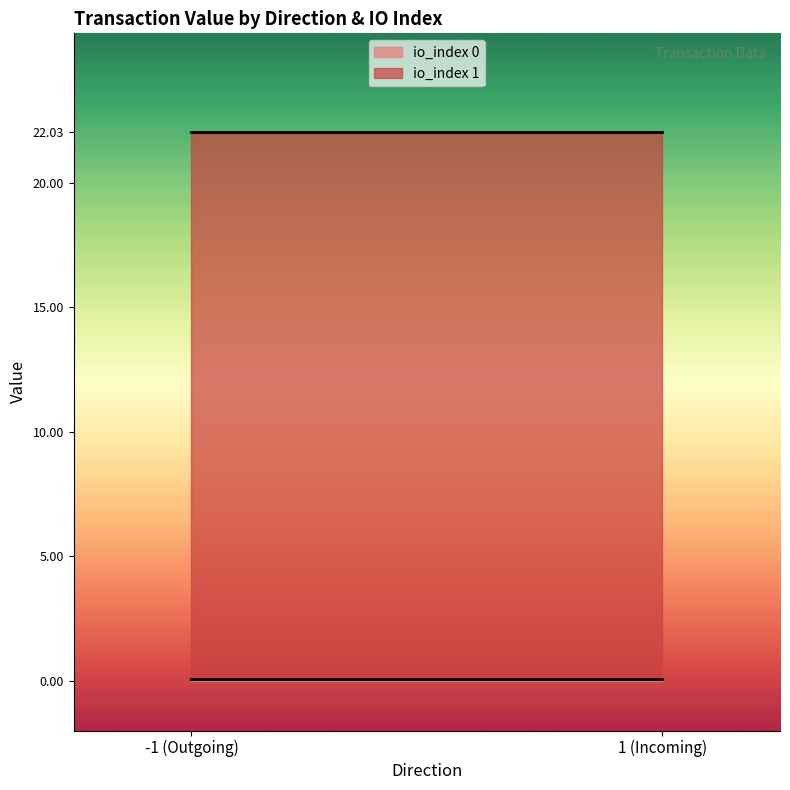

Is this an area chart (filled region under the line)?

No